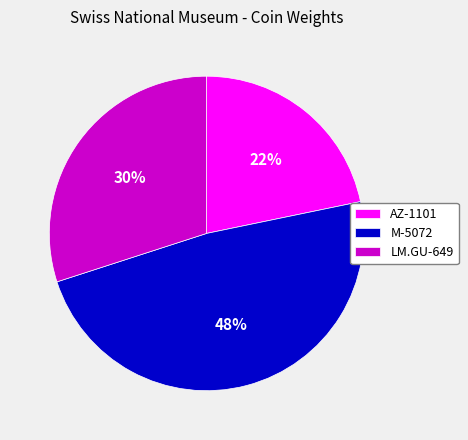

True or false: M-5072 accounts for 48% of the total.

True